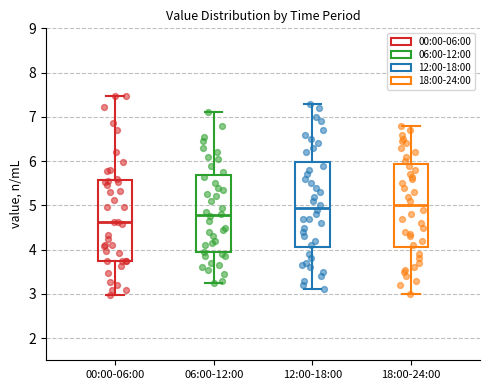

Where does the median line of the box for 06:00-12:00 sit on the y-axis? The values are not printed on the chart, so give them approximately, as read against the axis.

4.8